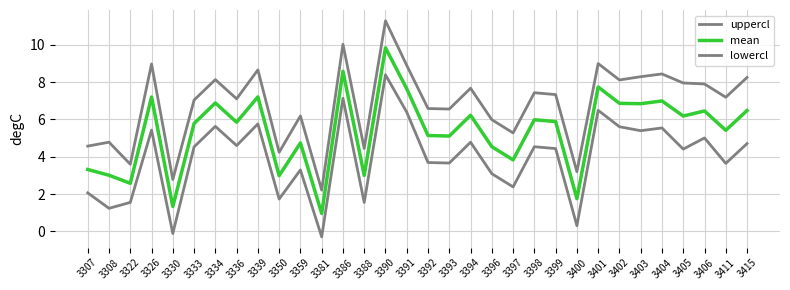

Is this an area chart (filled region under the line)?

No